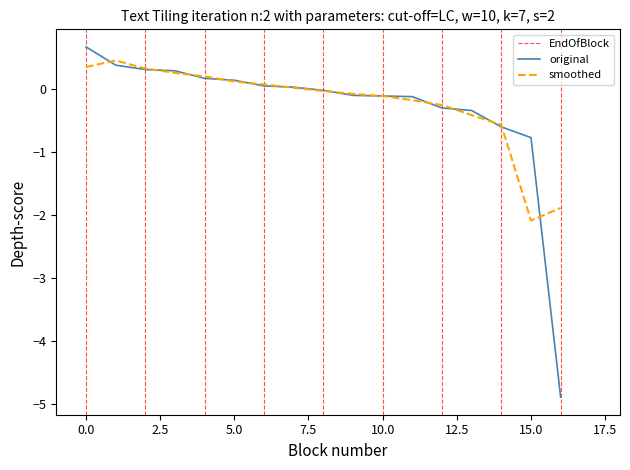

Where is original nearest to the value -2?

15.0